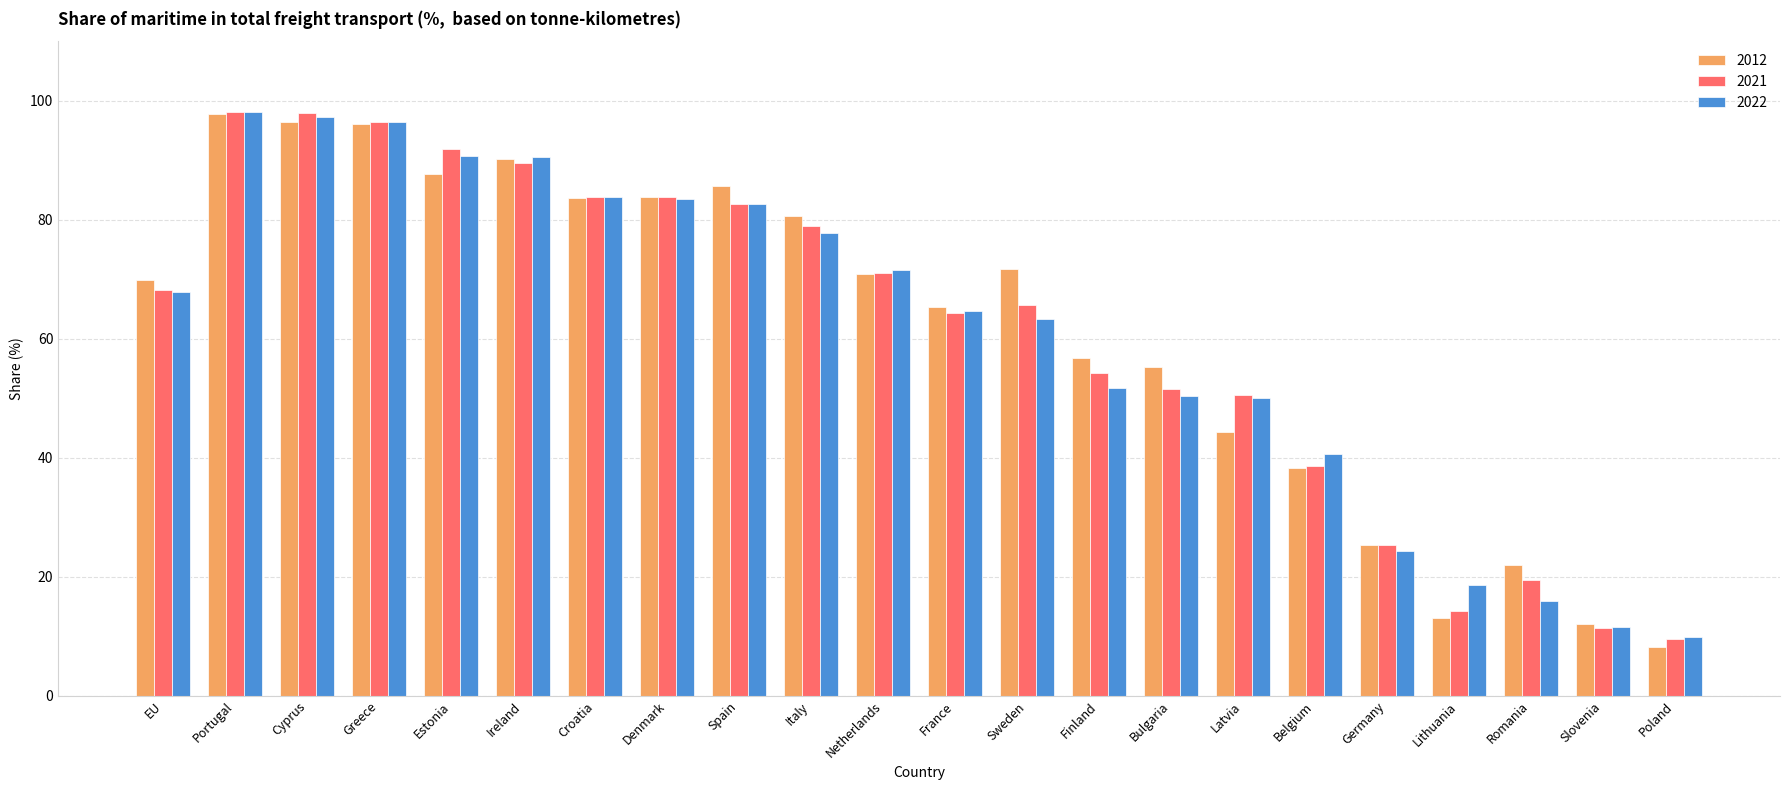

What is the difference between the maximum and minimum values in the 2012 series?

89.6